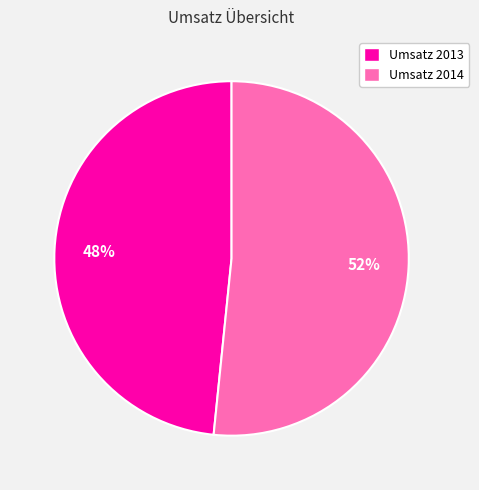

What is the ratio of the value at Umsatz 2013 to the value at Umsatz 2014?

0.9